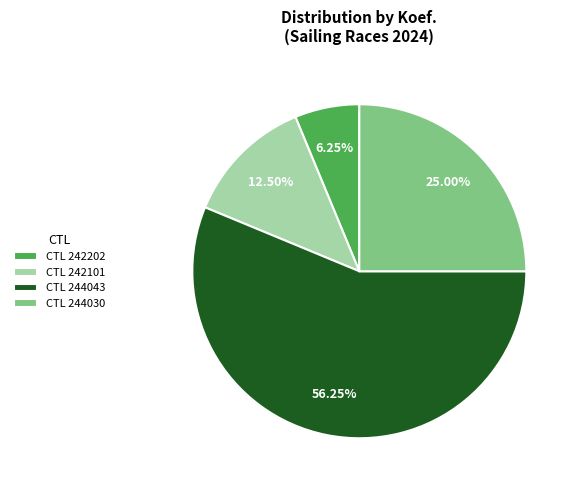

Which has a higher value, CTL 244043 or CTL 244030?

CTL 244043